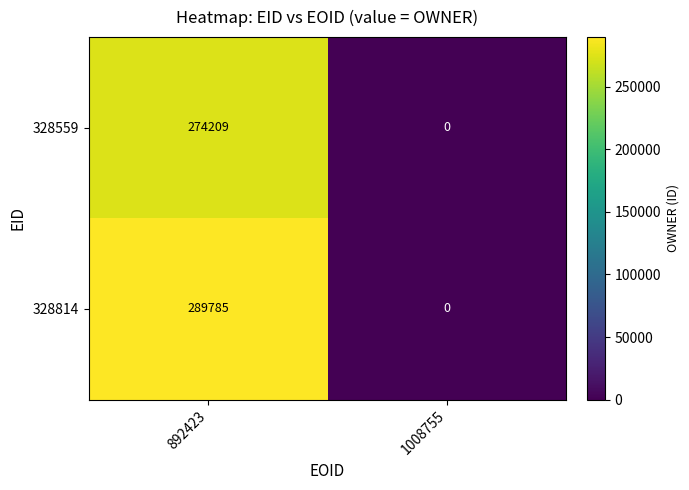

List the series in order of their peak value, lowest first.

328559, 328814